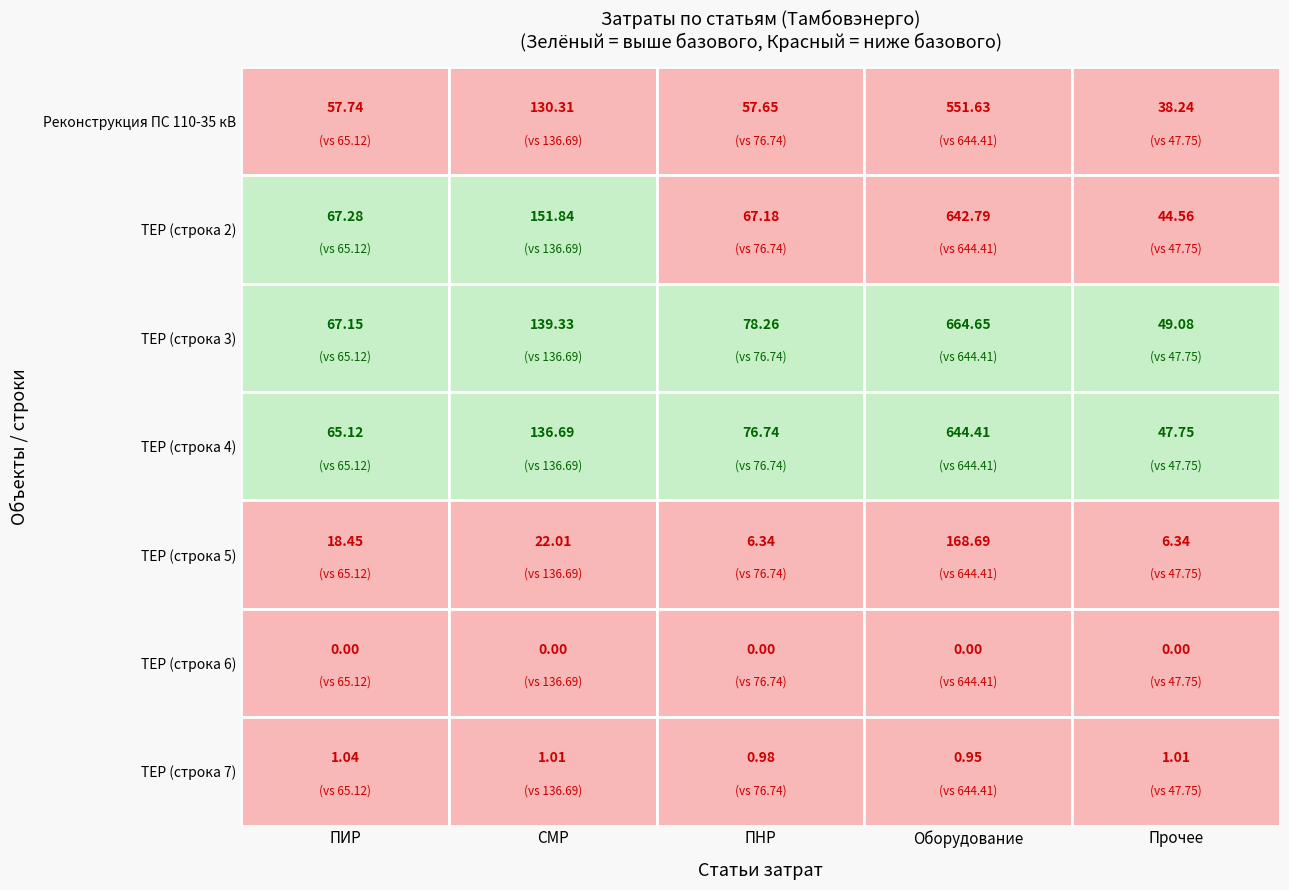

Rank the series at 6 from highest to lowest value.

ПИР, СМР, ПНР, Оборудование, Прочее